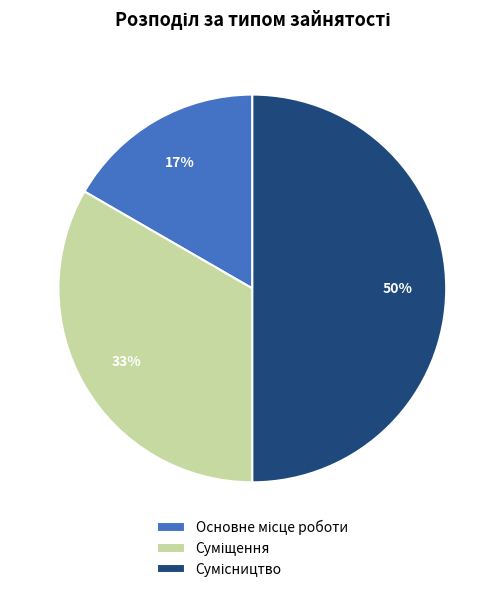

To the nearest percent, what is the difference between the largest and smallest slice percentages?

33%